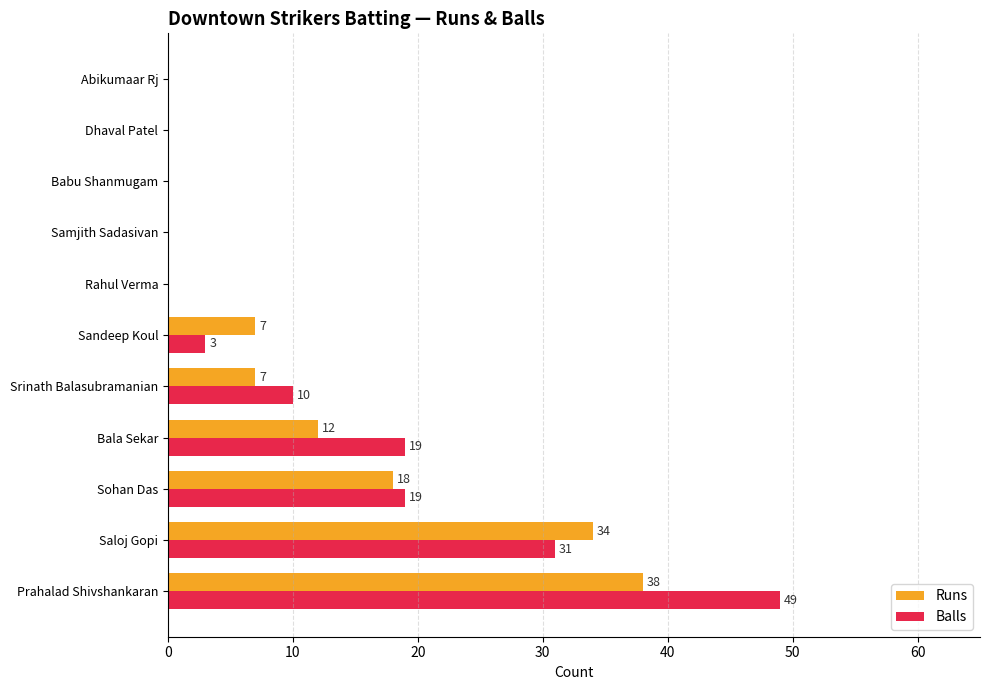

At which category is the sum across all series the highest?

Prahalad Shivshankaran